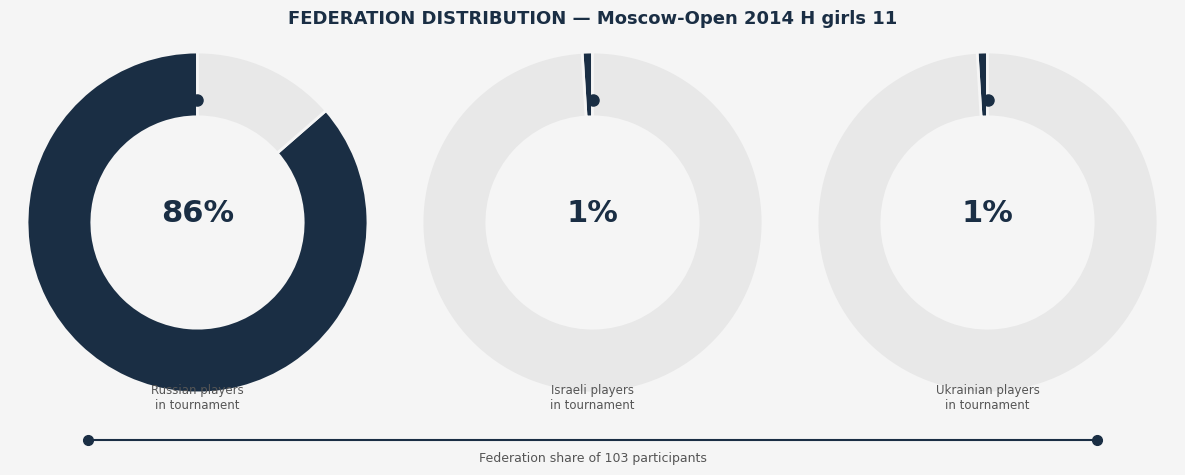

Which has a higher value, Other or UKR?

Other